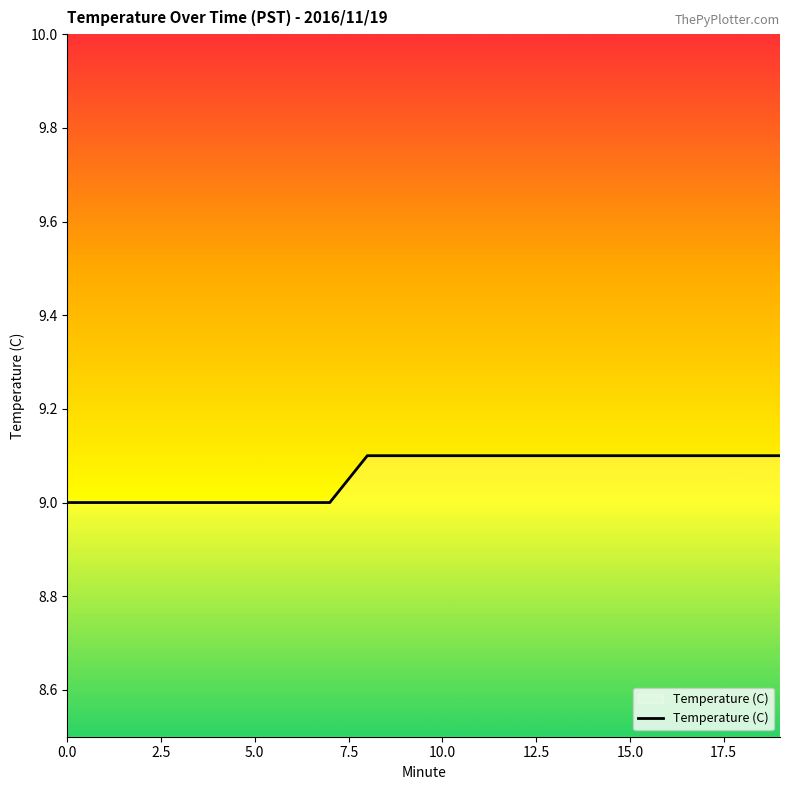

What is the minimum value shown in the chart?

9.0